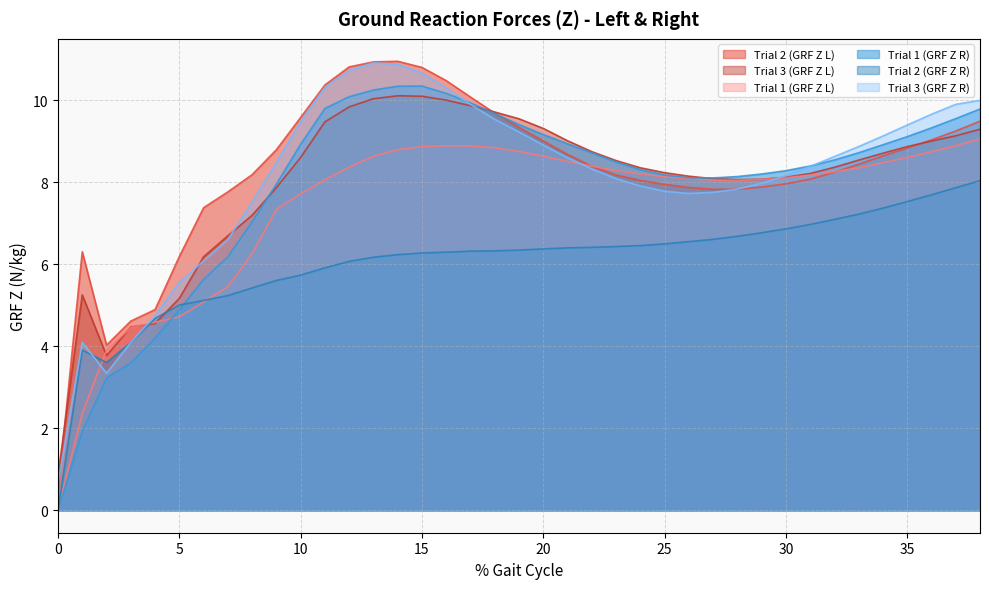

What is the difference between the maximum and second lowest values in the Trial 2 (GRF Z L) series?

6.9